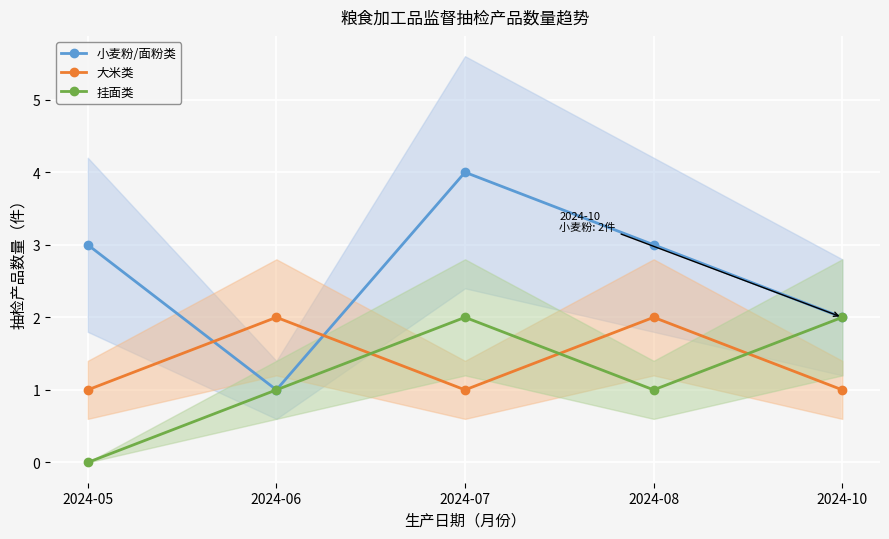

At how many categories does at least one series exceed 0?

5